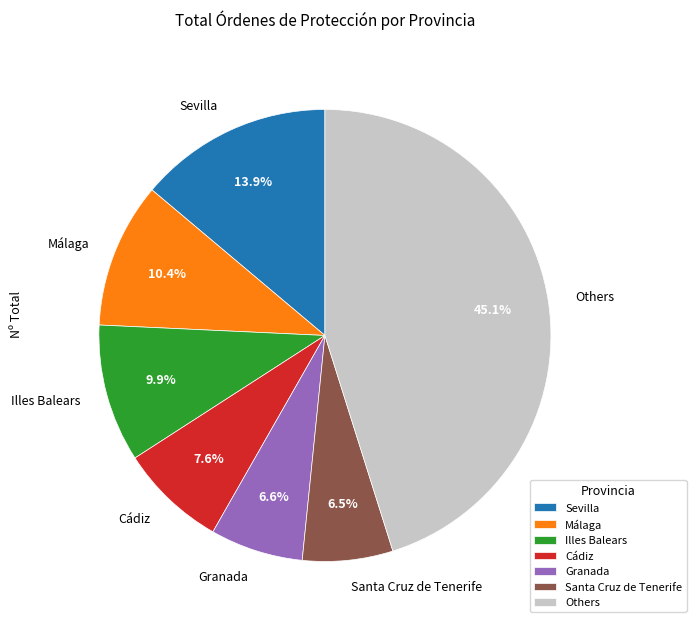

Does any single category account for the majority?

No